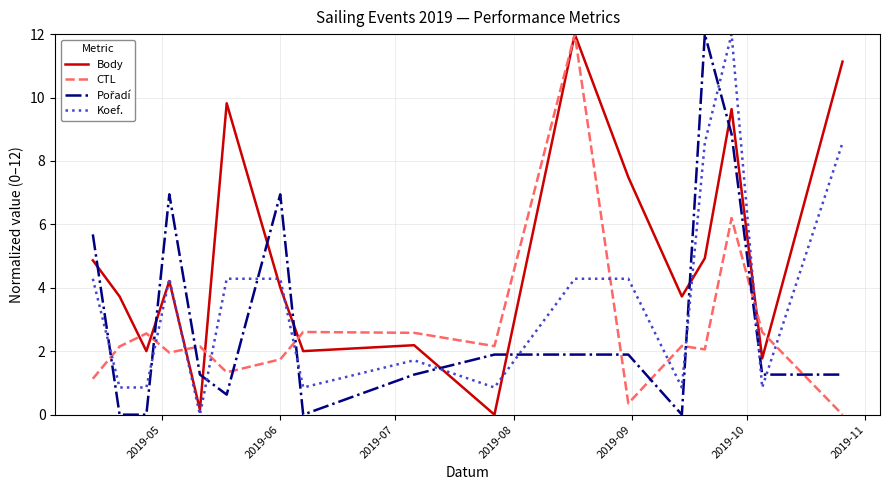

Which series has the largest total across all categories?

Body